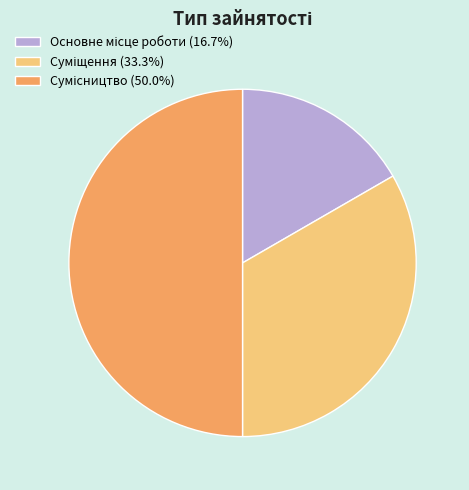

How many segments does this pie chart have?

3